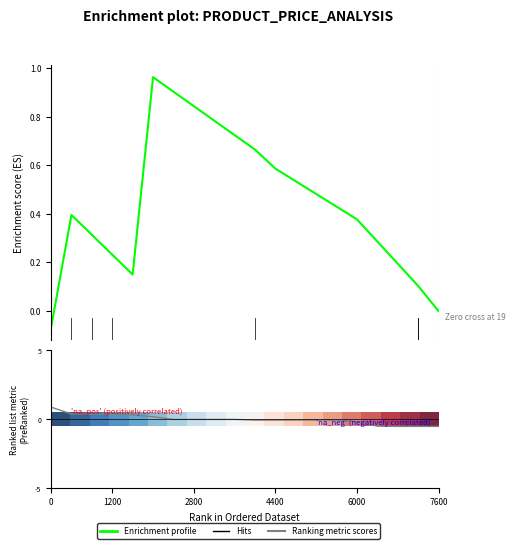

What is the minimum value shown in the chart?

-0.5